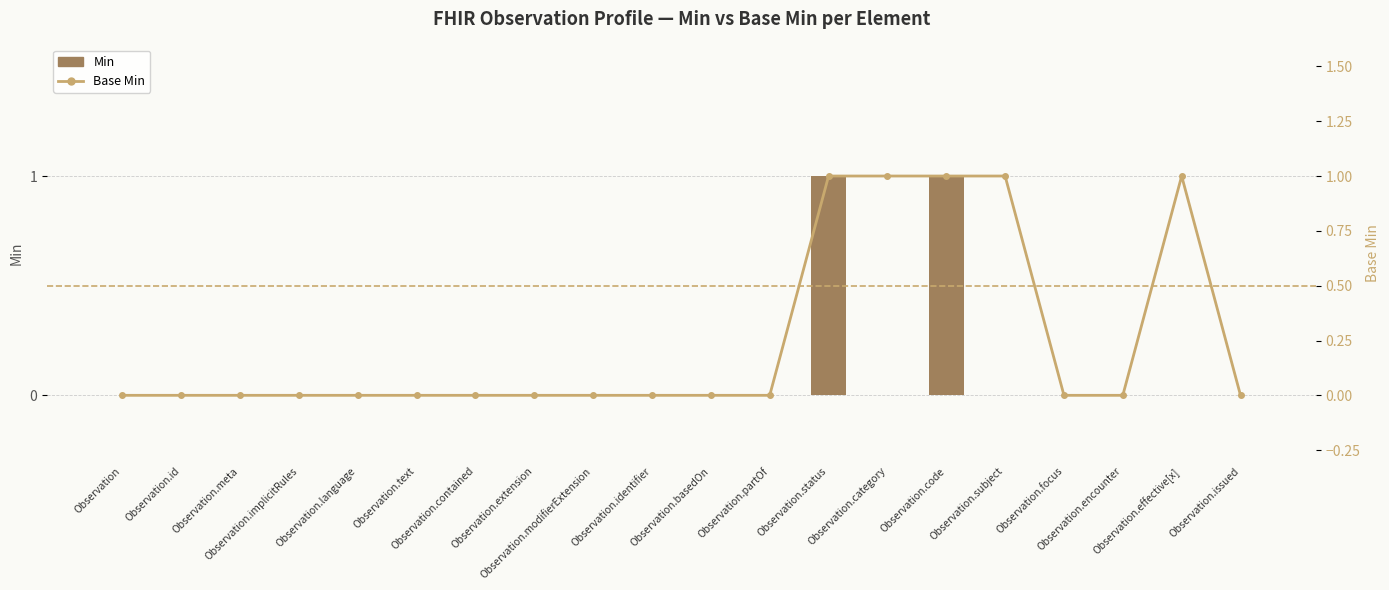

What is the difference between the second highest and second lowest values in the Min series?

1